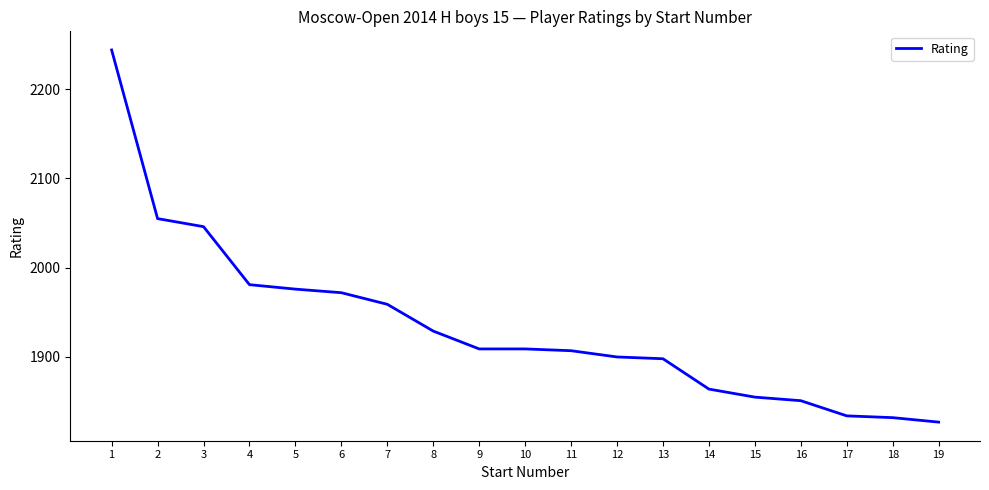

What is the smallest value displayed?

1827